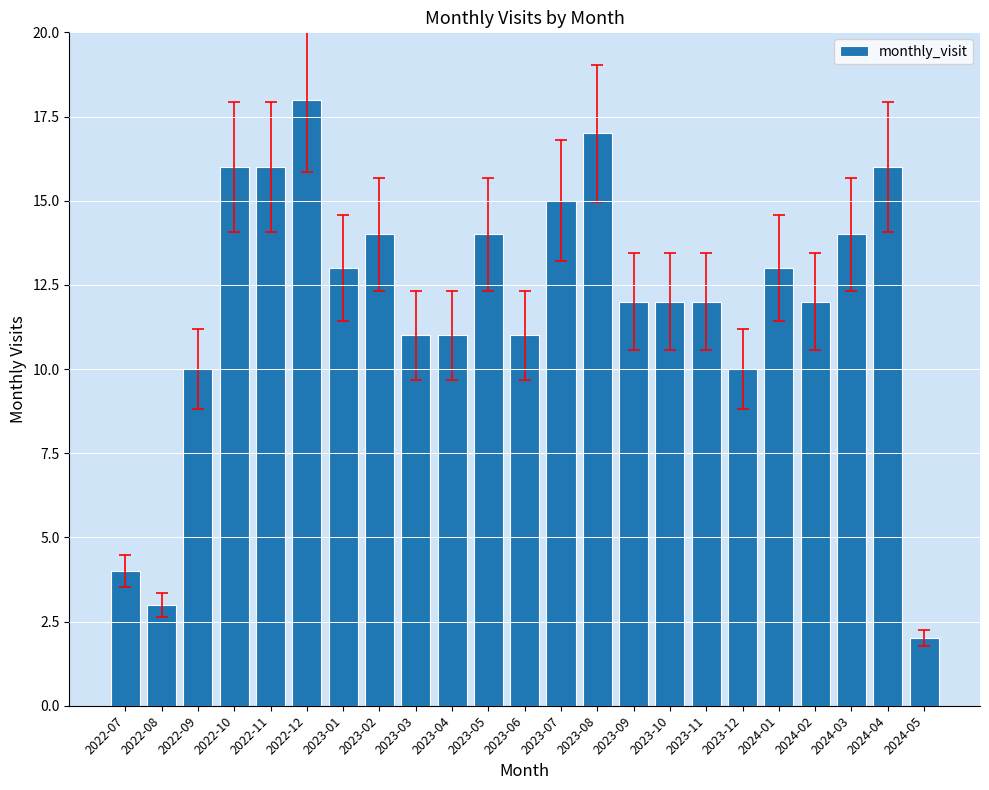

What is the label of the 11th bar from the right?

2023-07